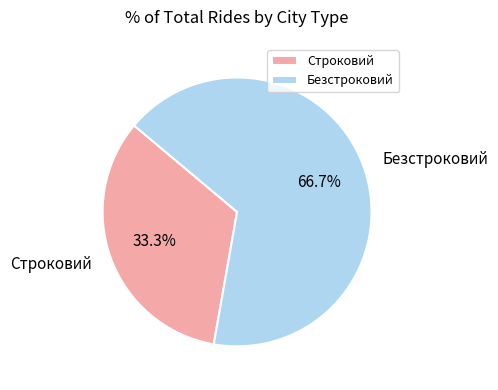

Is it true that Безстроковий is 75% of the pie?

False